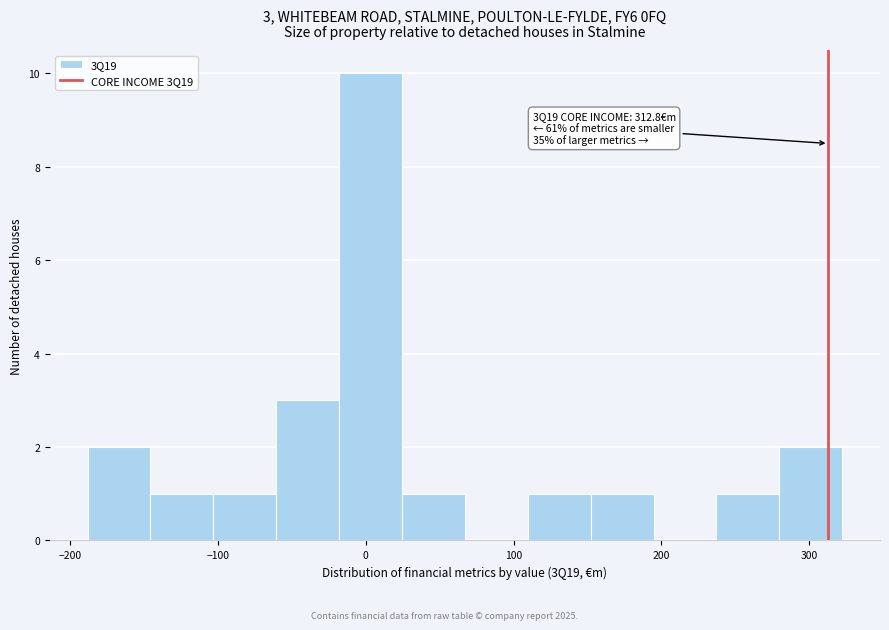

Which range on the x-axis has the tallest bar?

-20 to 20